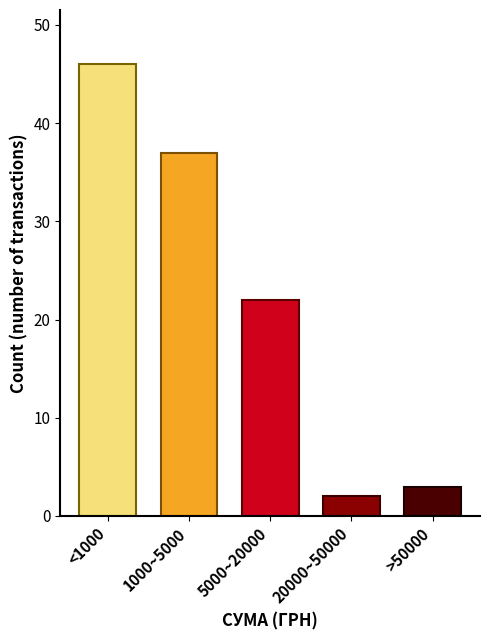

Reading left to right, extract all data points from this chart.

46	37	22	2	3